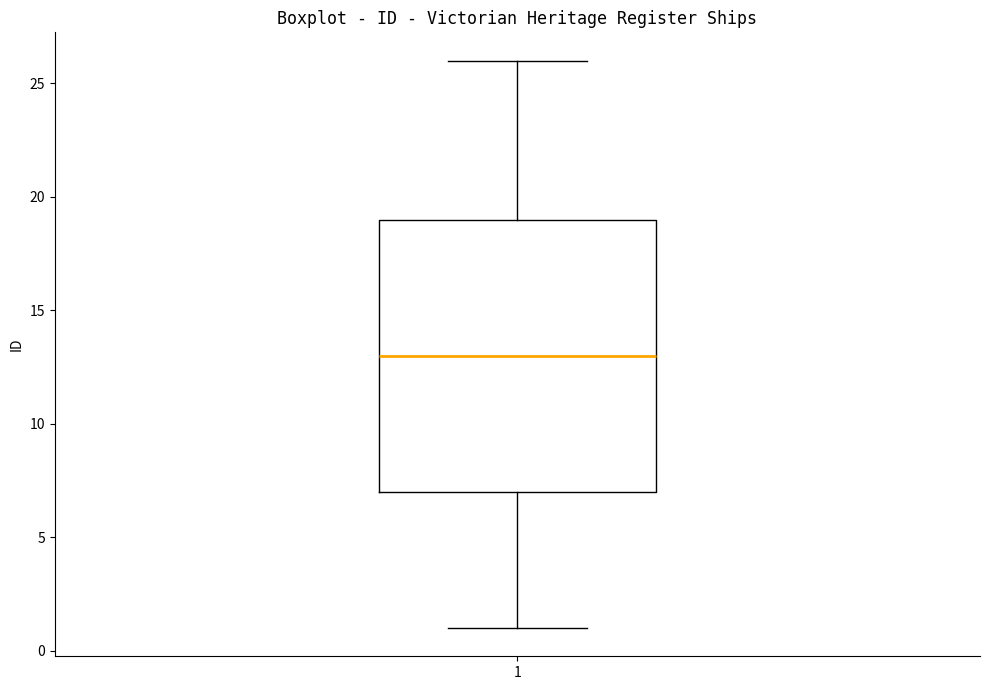

Transcribe this box plot: give where the median line is, the range the box spans, and where the two whiskers end, as read against the y-axis. The values are not printed on the chart, so give them approximately, as read against the axis.

median 13, box 7 to 19, whiskers 1 to 26